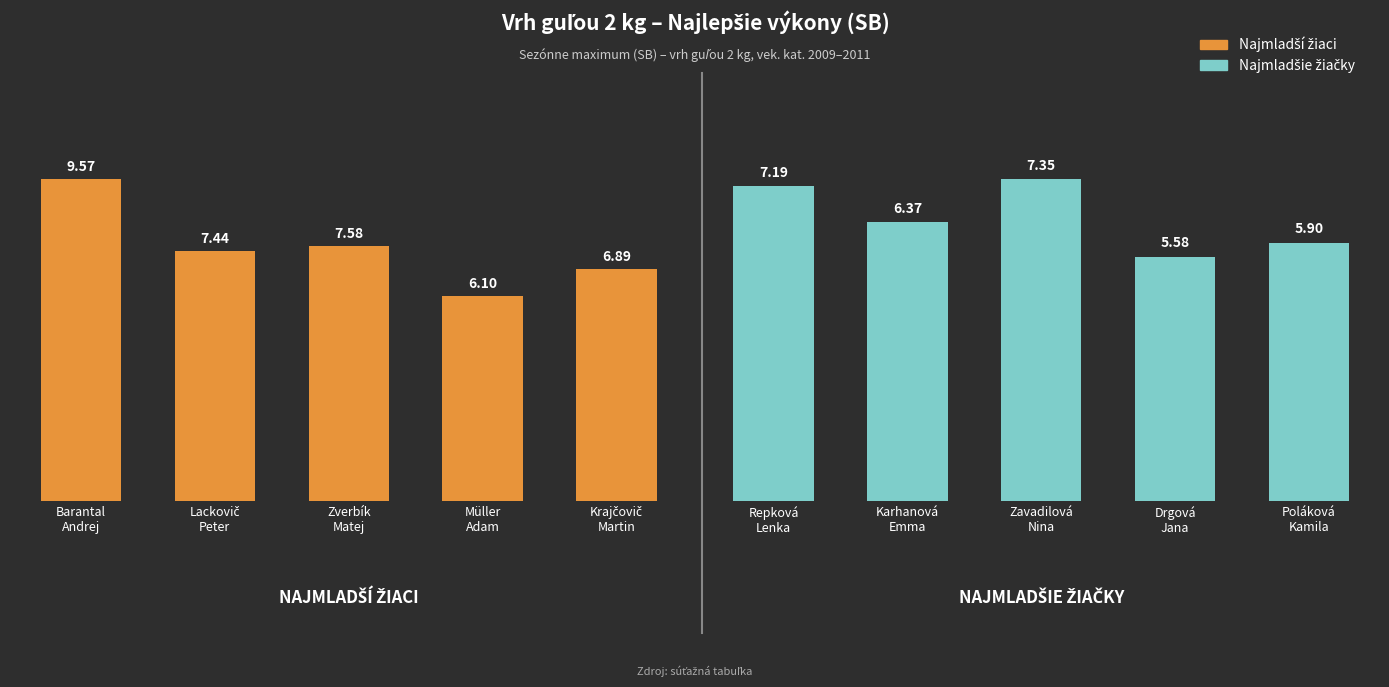

What is the difference between the NAJMLADŠÍ ŽIACI values at Barantal
Andrej and Müller
Adam?

3.5